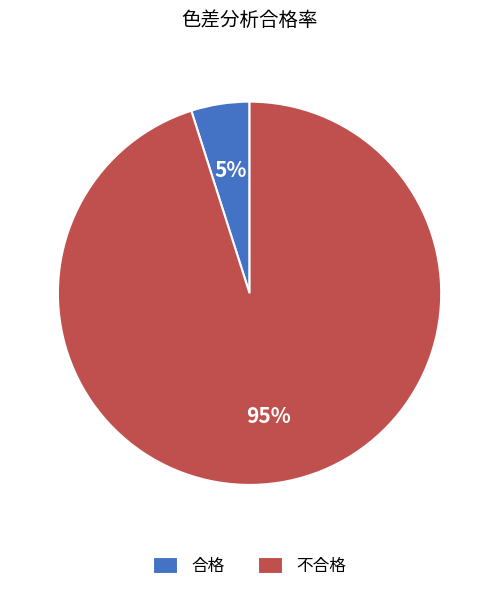

To the nearest percent, what is the difference between the 不合格 and 合格 slice percentages?

90%